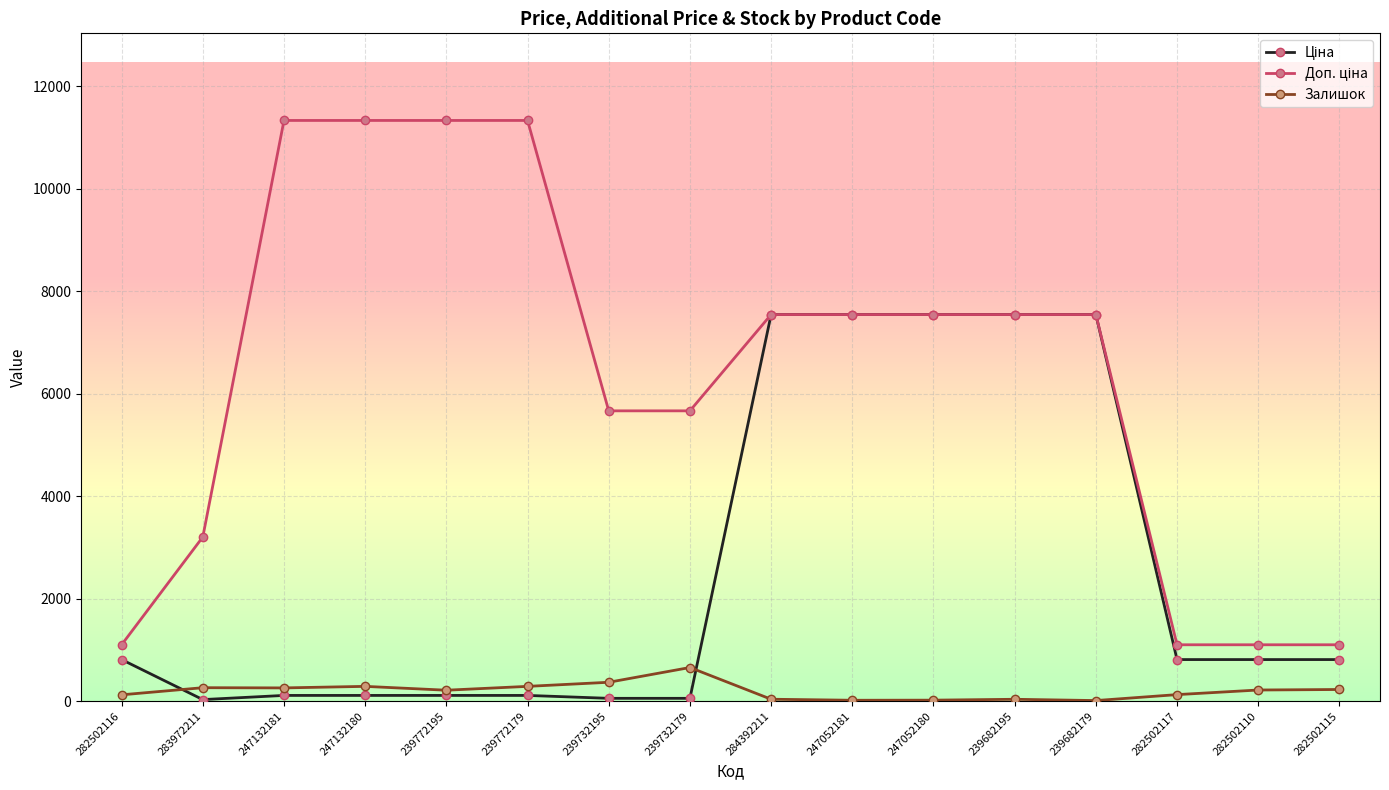

True or false: Залишок has more than 1 points higher than both neighbors.

True